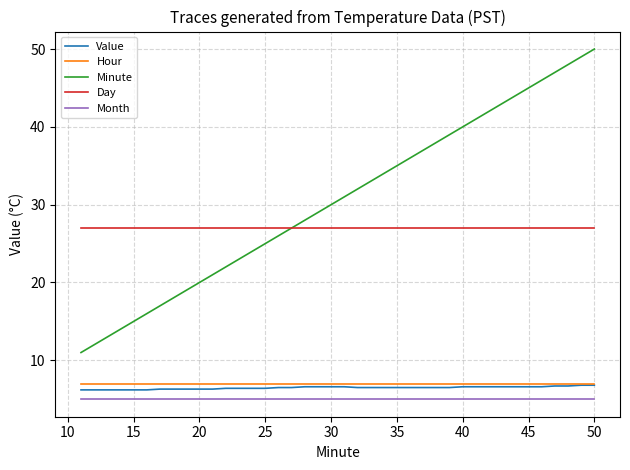

What is the minimum value shown in the chart?

5.0